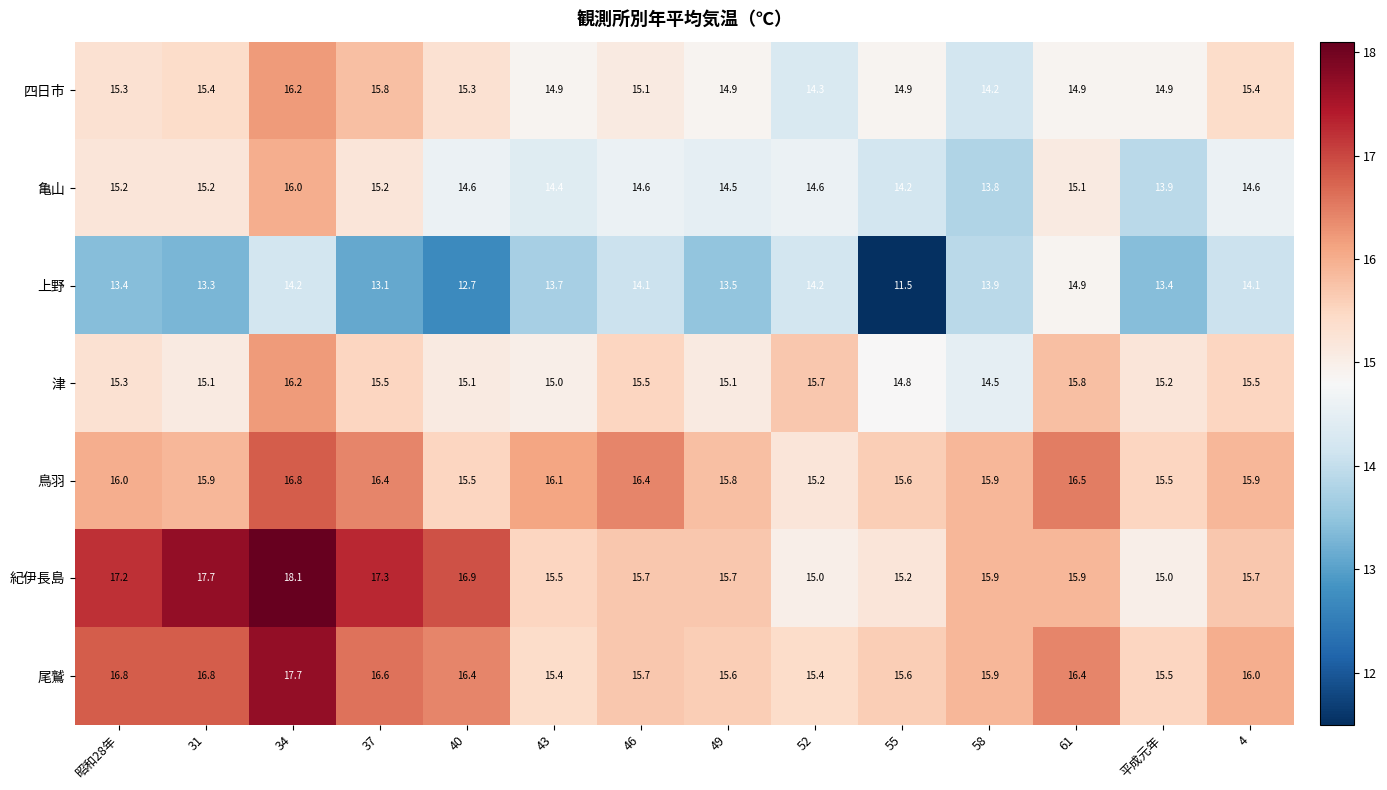

How many data points in 四日市 are above 15?

7